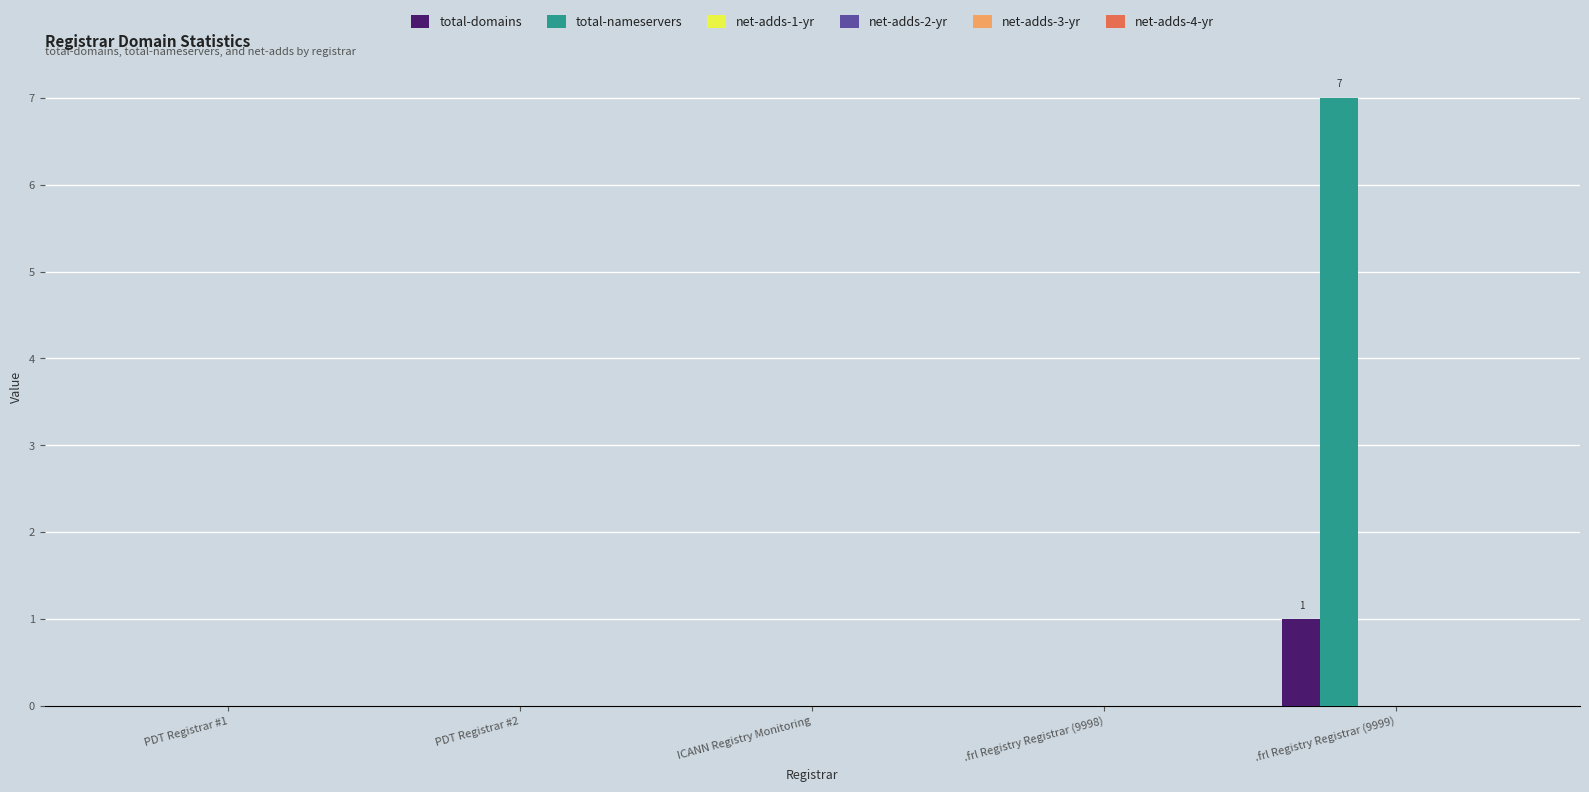

Which series has the largest total across all categories?

total-nameservers